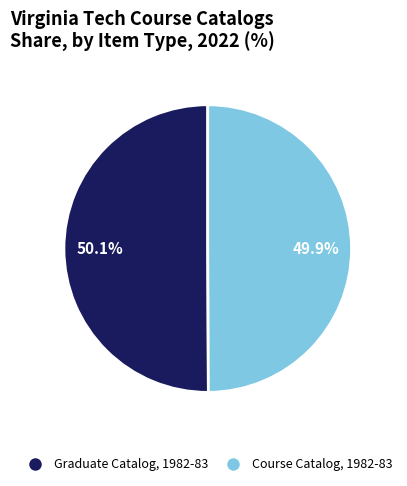

To the nearest percent, what is the average slice percentage?

50%